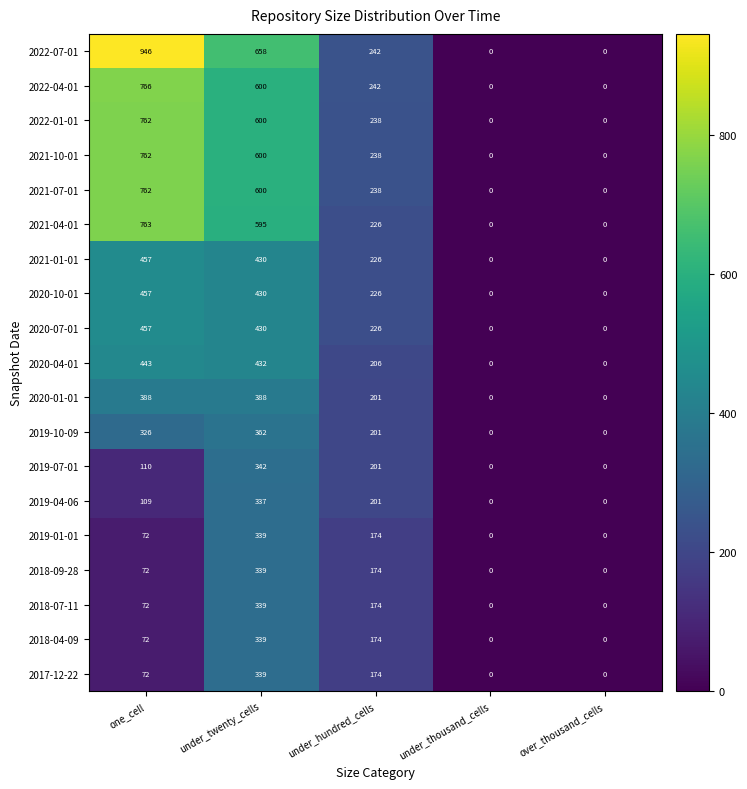

What is the average value of the 2019-07-01 series?

131